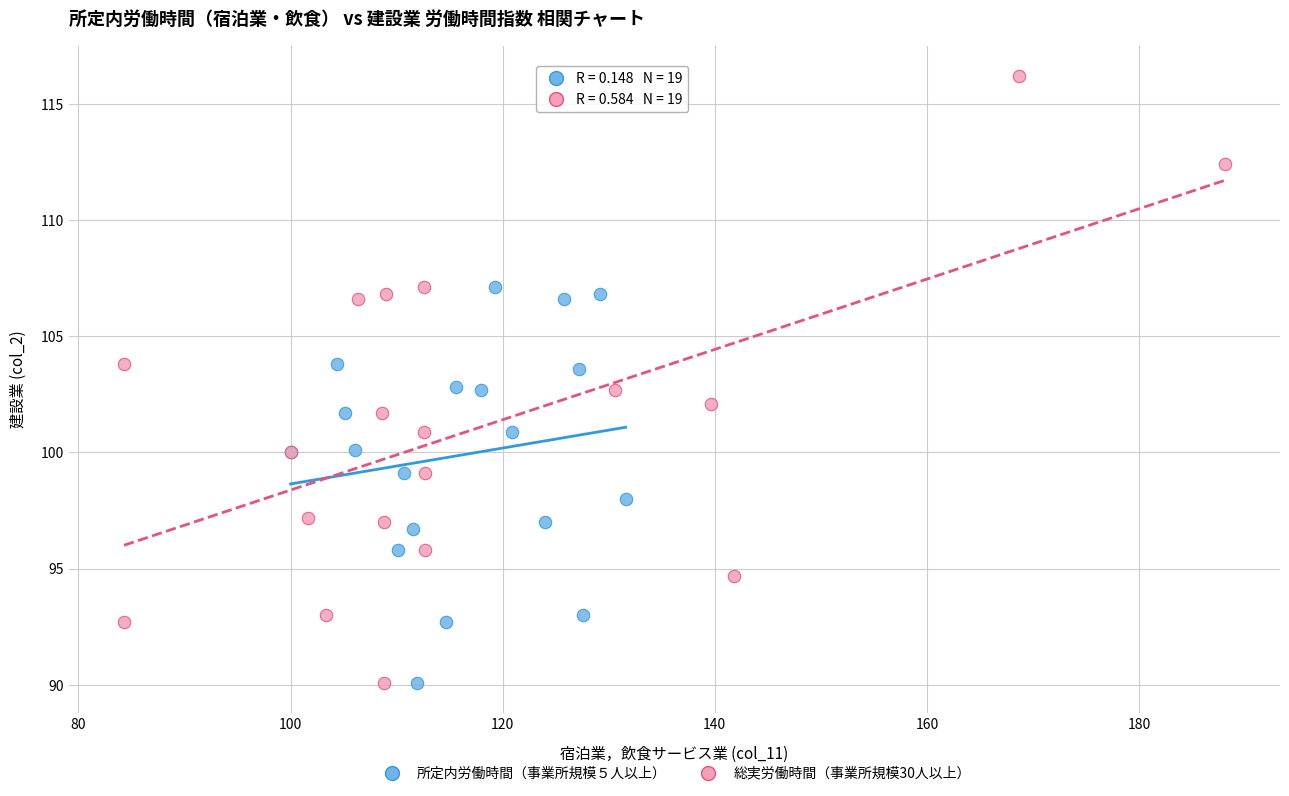

Which series contains the highest Y value?

総実労働時間（事業所規模30人以上）